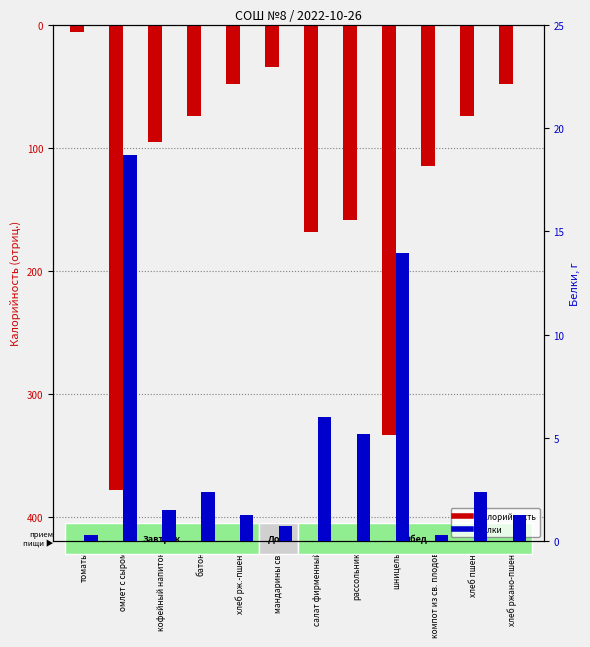

Where does the Белки series first go above 2?

омлет с сыром